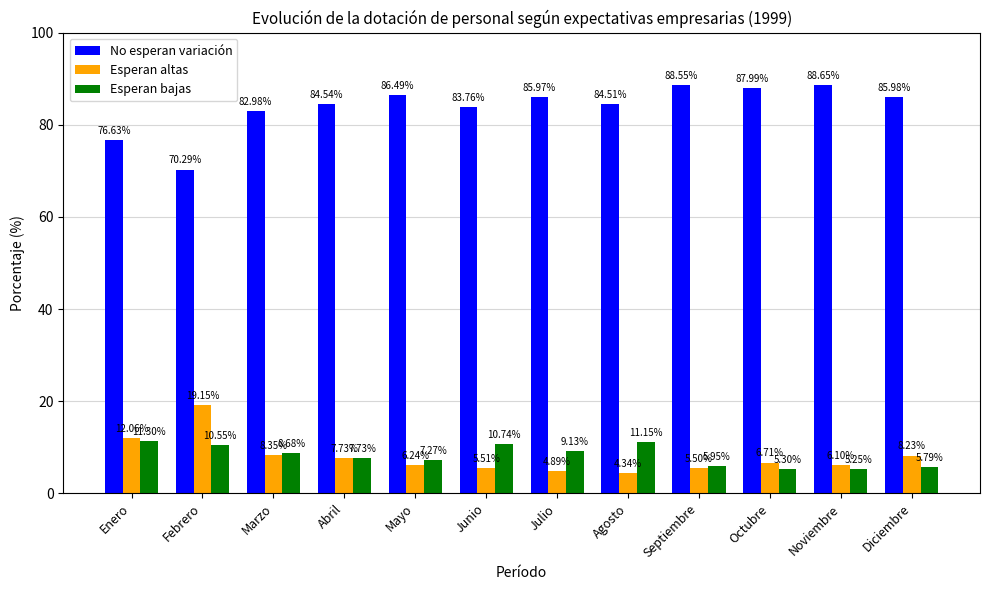

What is the total value across all series at Mayo?

100.0